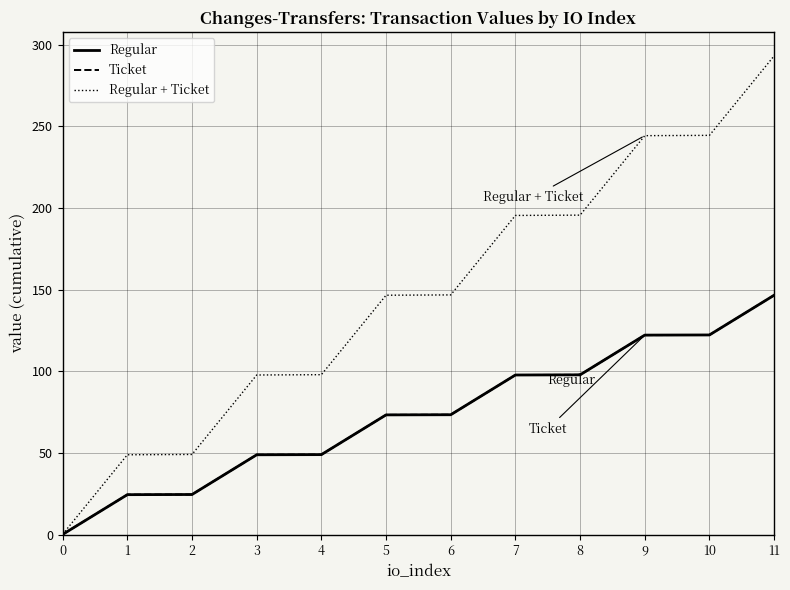

The Regular series shows 14.2 at 4. True or false?

False